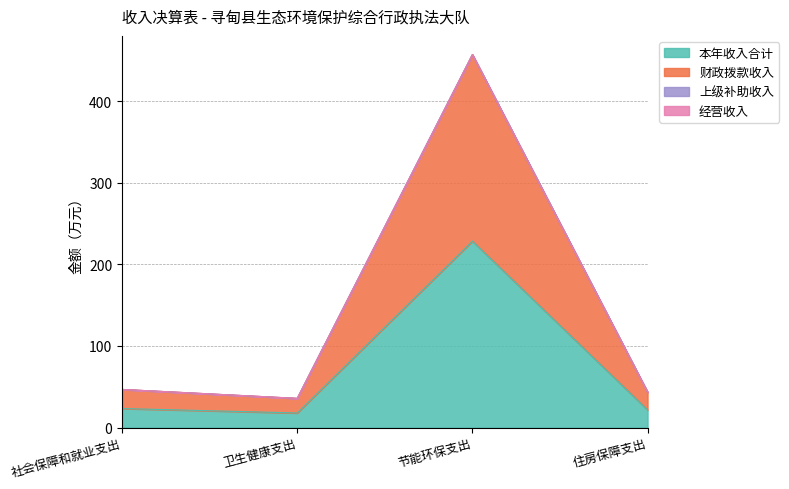

Is the value of 财政拨款收入 at 节能环保支出 greater than the value of 本年收入合计 at 社会保障和就业支出?

Yes